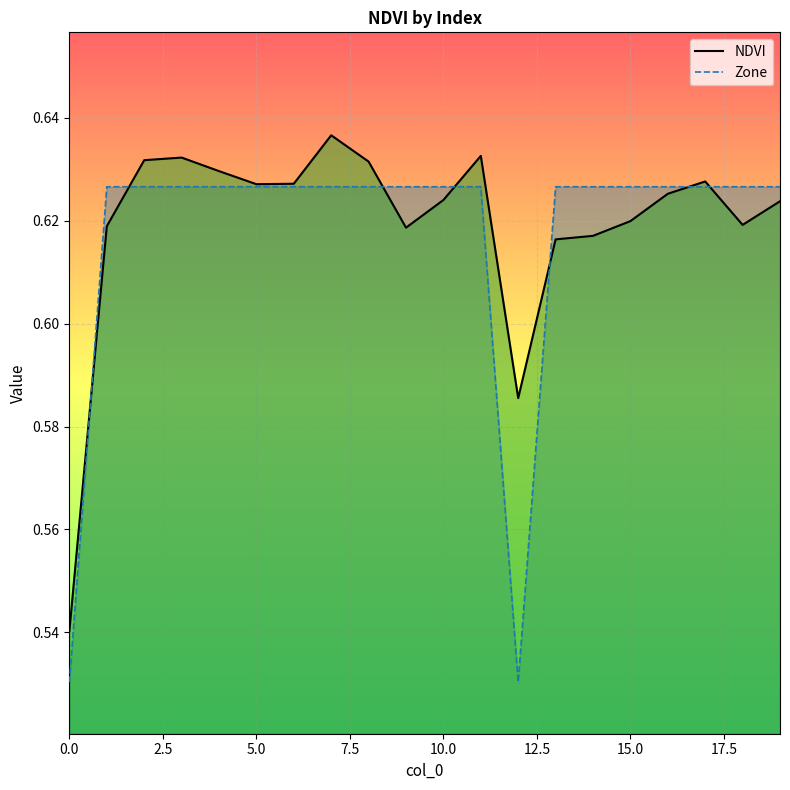

What is the value of the Zone point at the 15th from the left?

0.6